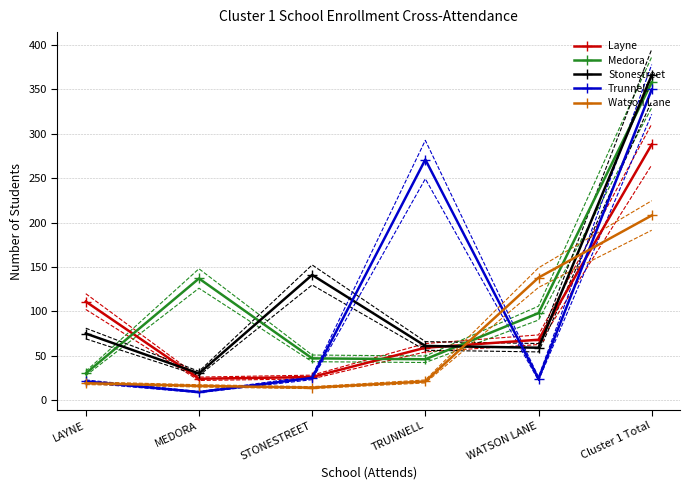

True or false: Stonestreet and Medora intersect in this chart.

True